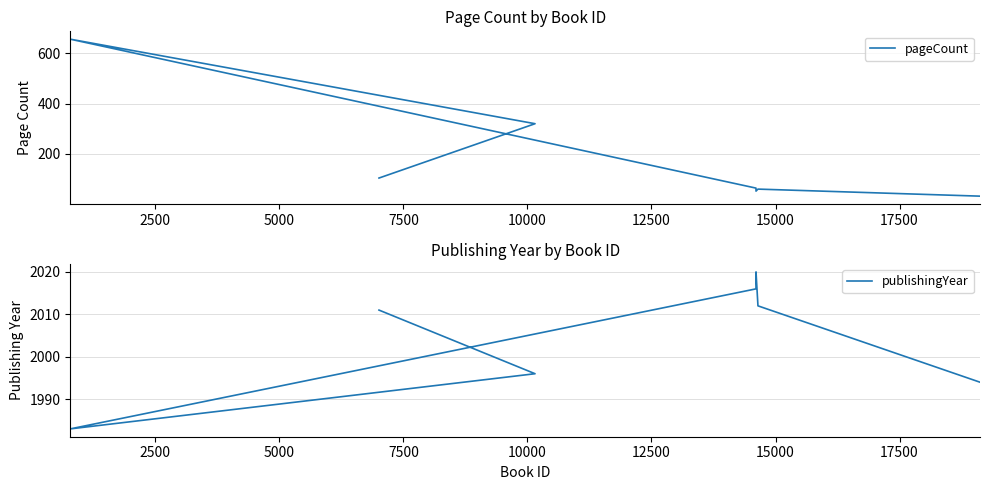

How many categories are shown in the chart?

7